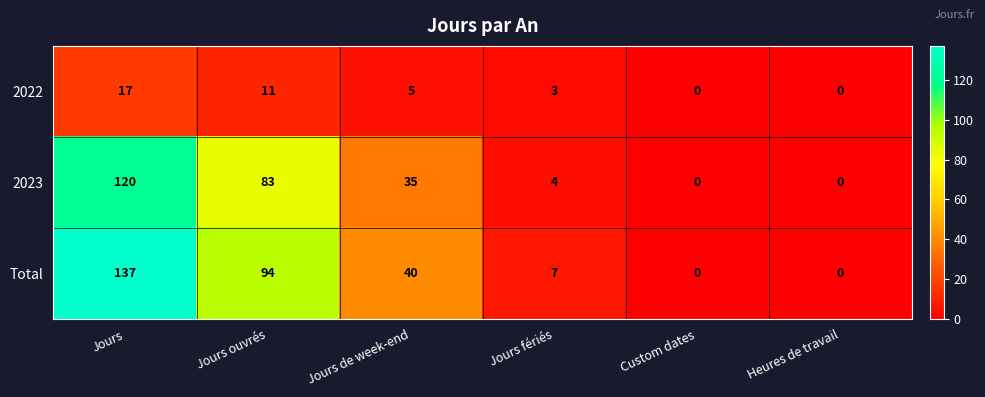

Is it true that 2022 equals 17 at Jours?

True